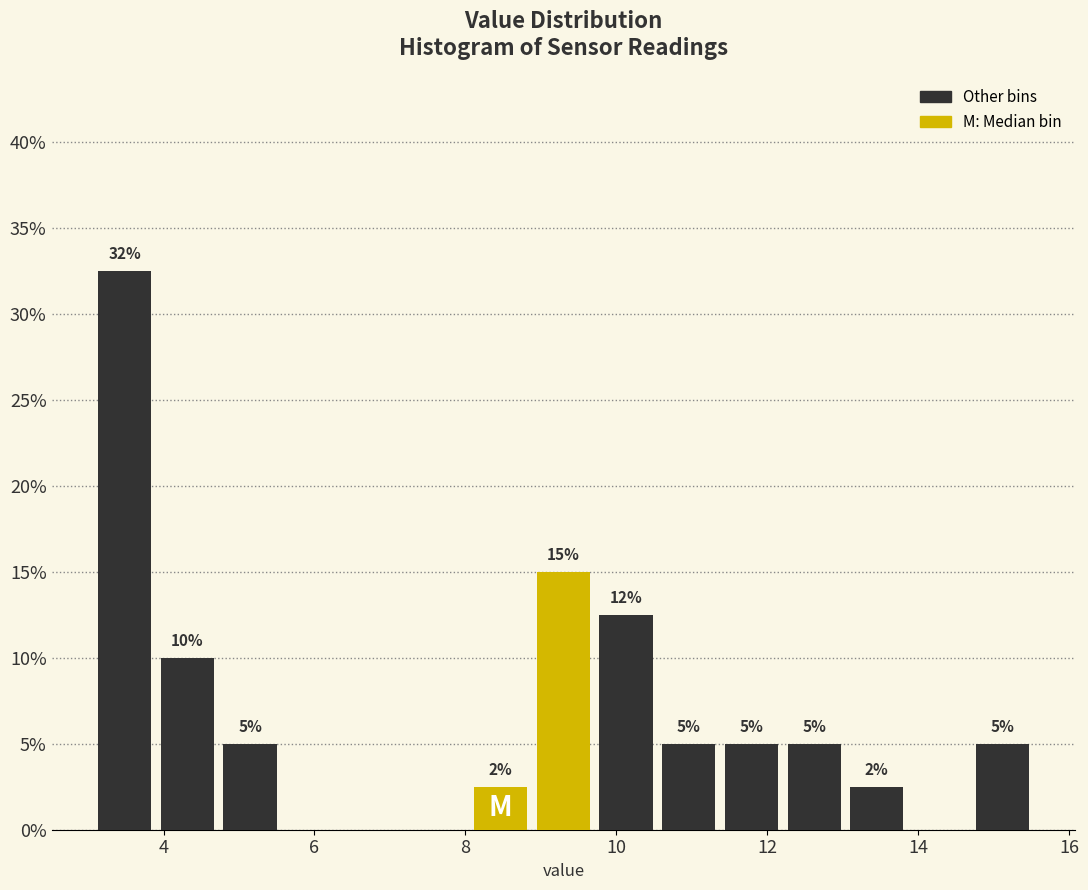

Over which range of the x-axis is the bar tallest?

3.0 to 4.0